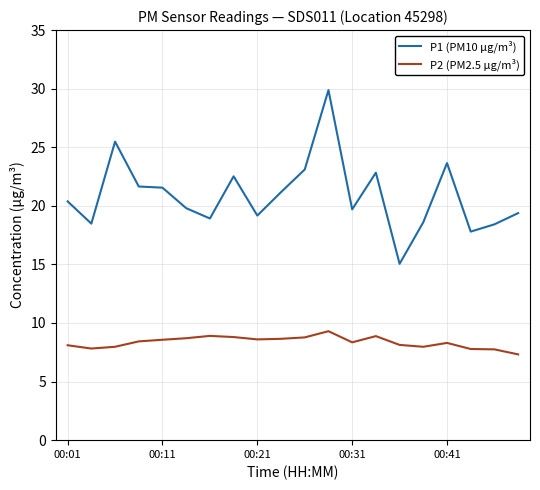

Which series has the largest range (max minus min)?

P1 (PM10 µg/m³)